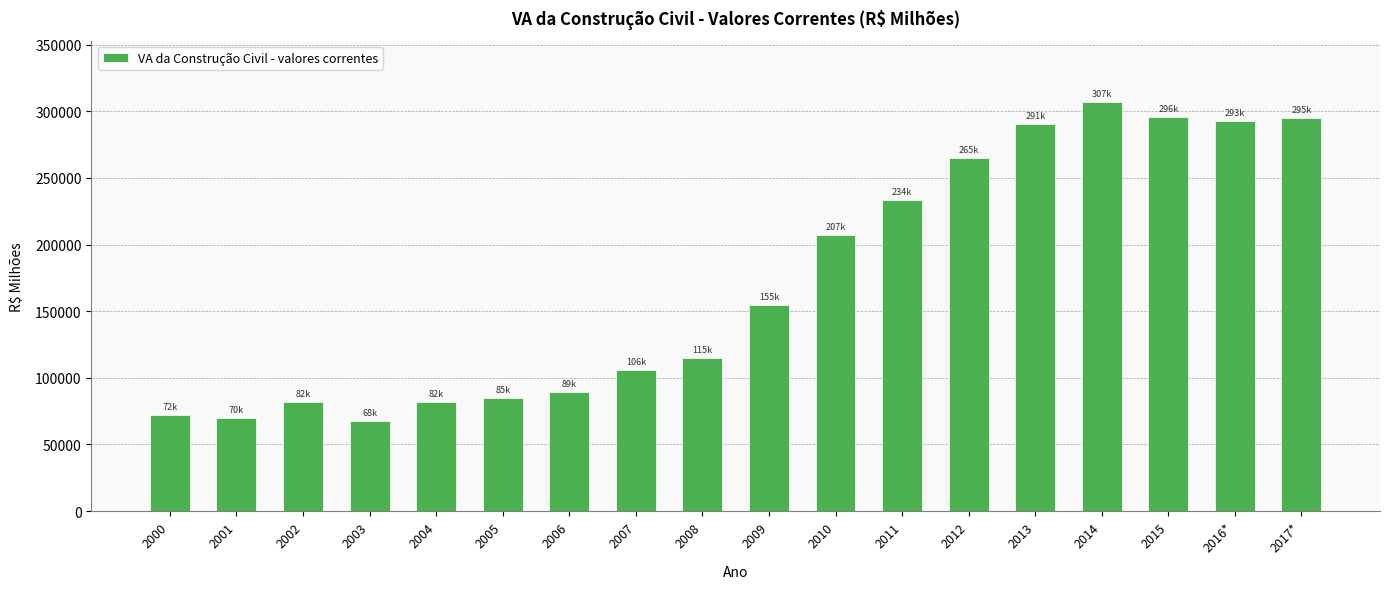

How many data points does each series have?

18